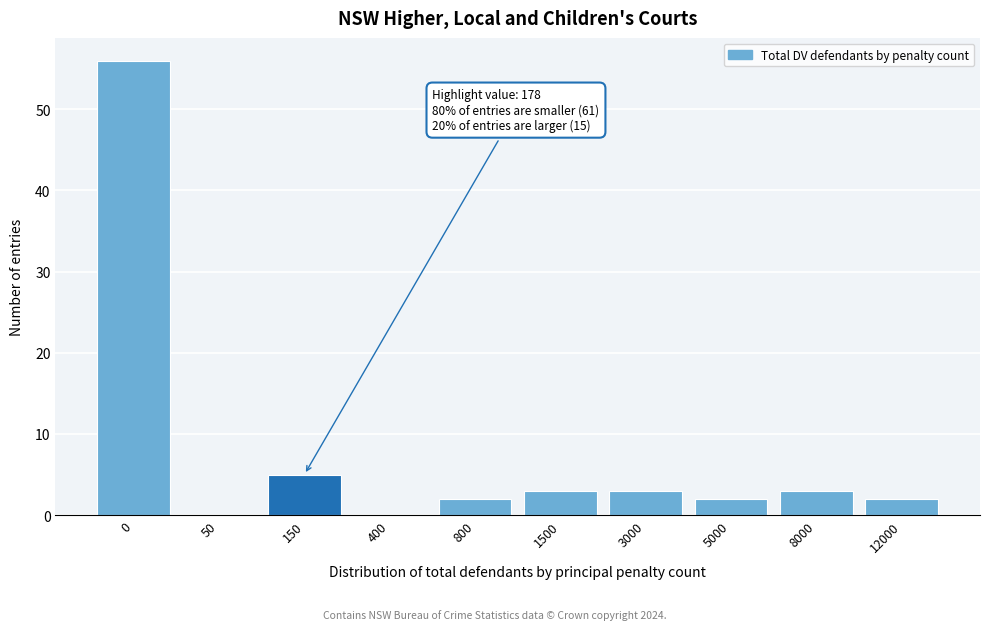

Reading left to right, list all the values displayed in this chart.

0=56	50=0	150=5	400=0	800=2	1500=3	3000=3	5000=2	8000=3	12000=2